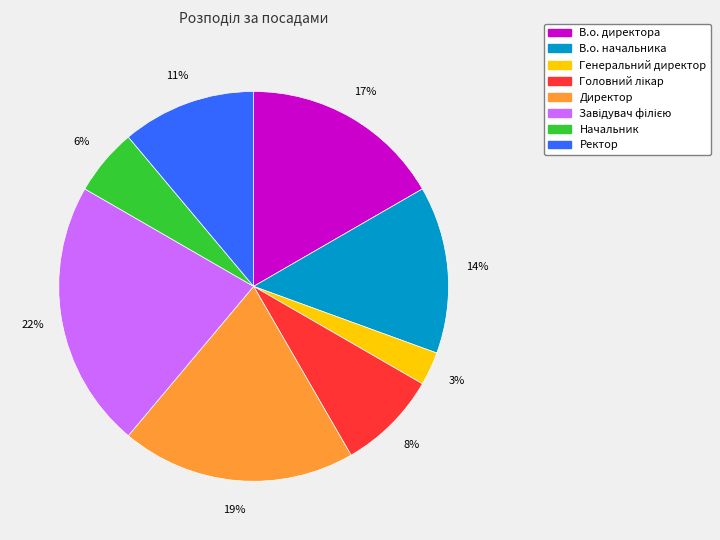

Which has a higher value, Начальник or Директор?

Директор